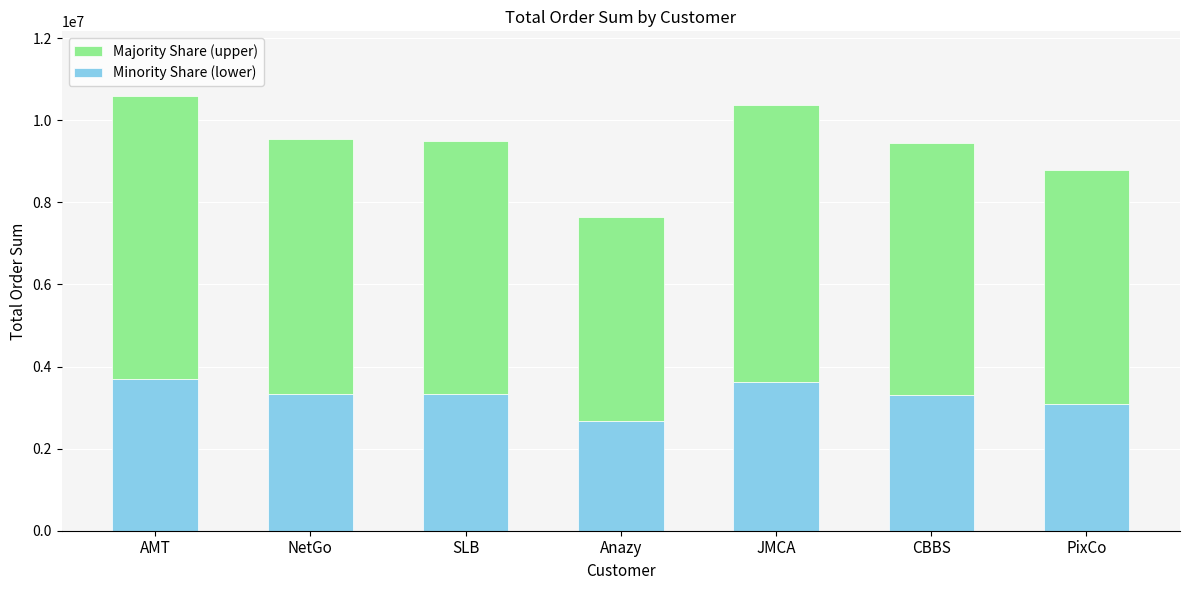

What is the total value across all series at SLB?

9497733.0